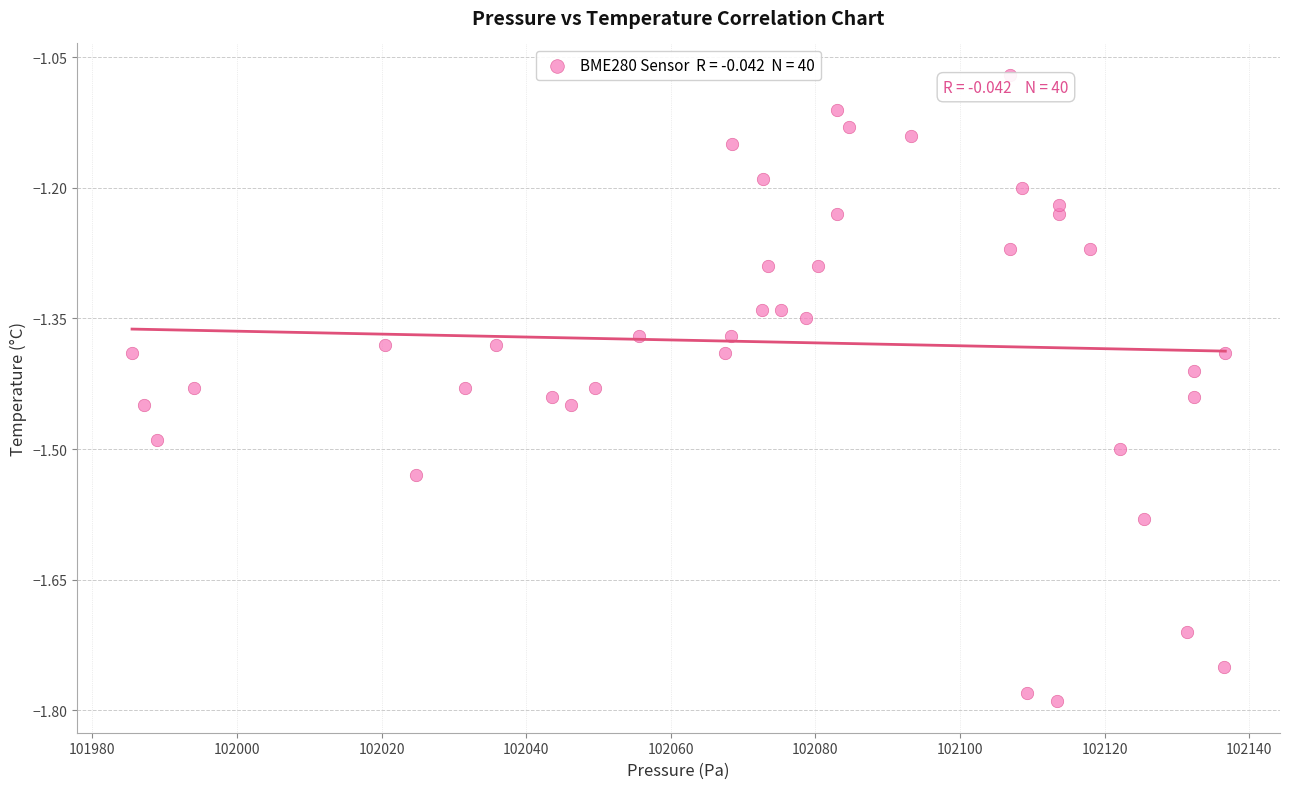

What is the range of X values (max minus min)?

151.2